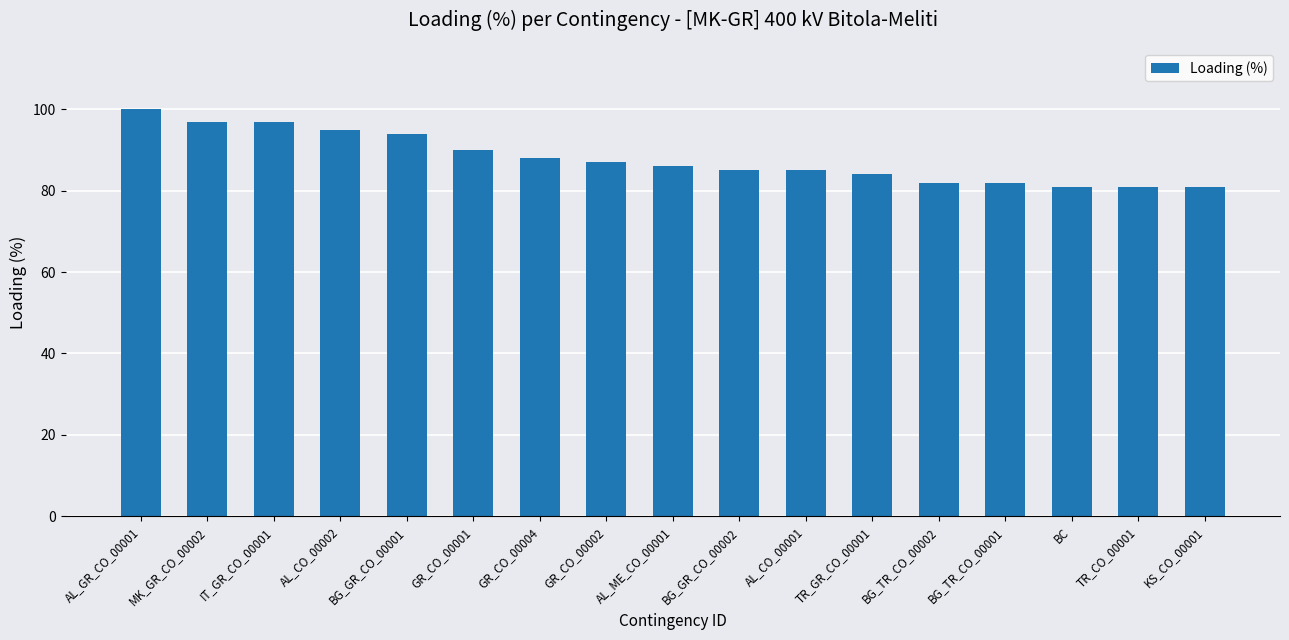

What is the label of the 14th bar from the left?

BG_TR_CO_00001